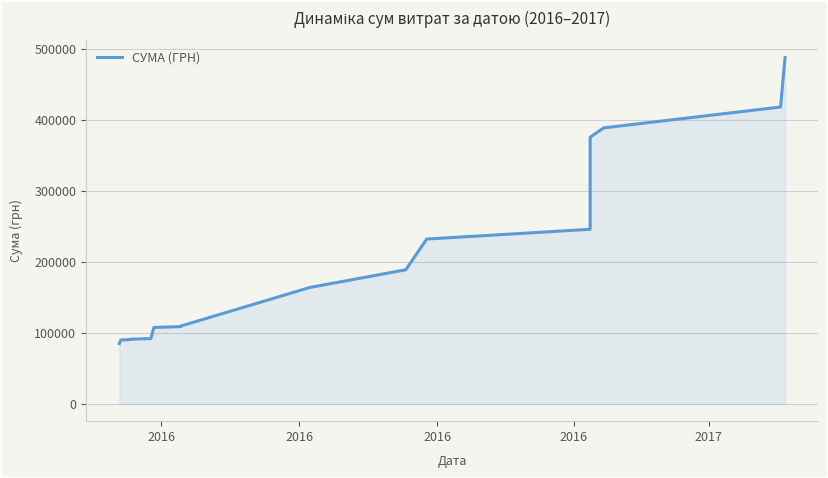

What is the maximum value shown in the chart?

488165.5